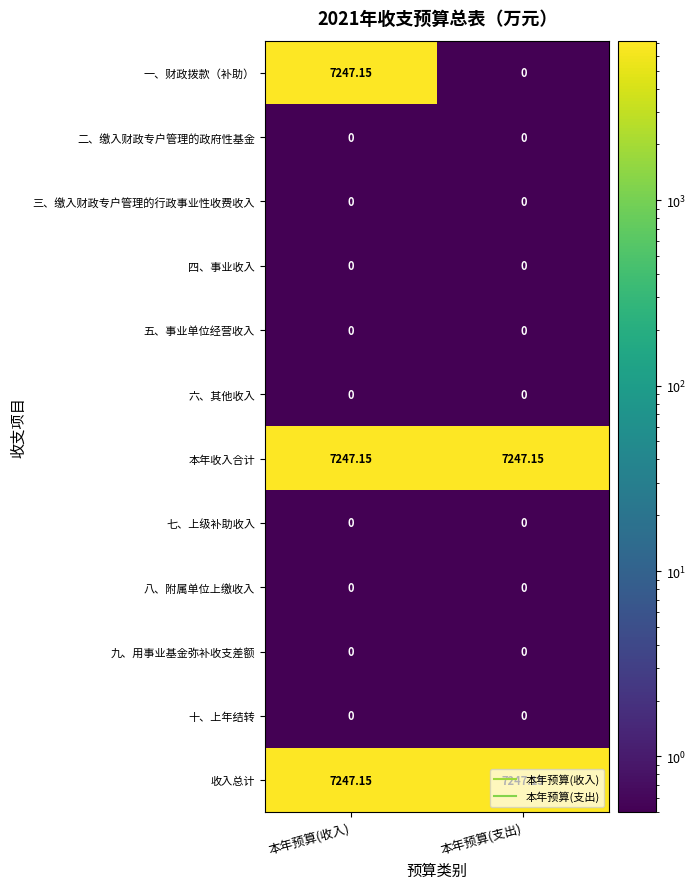

Is the value of 七、上级补助收入 at 本年预算(收入) greater than the value of 收入总计 at 本年预算(收入)?

No